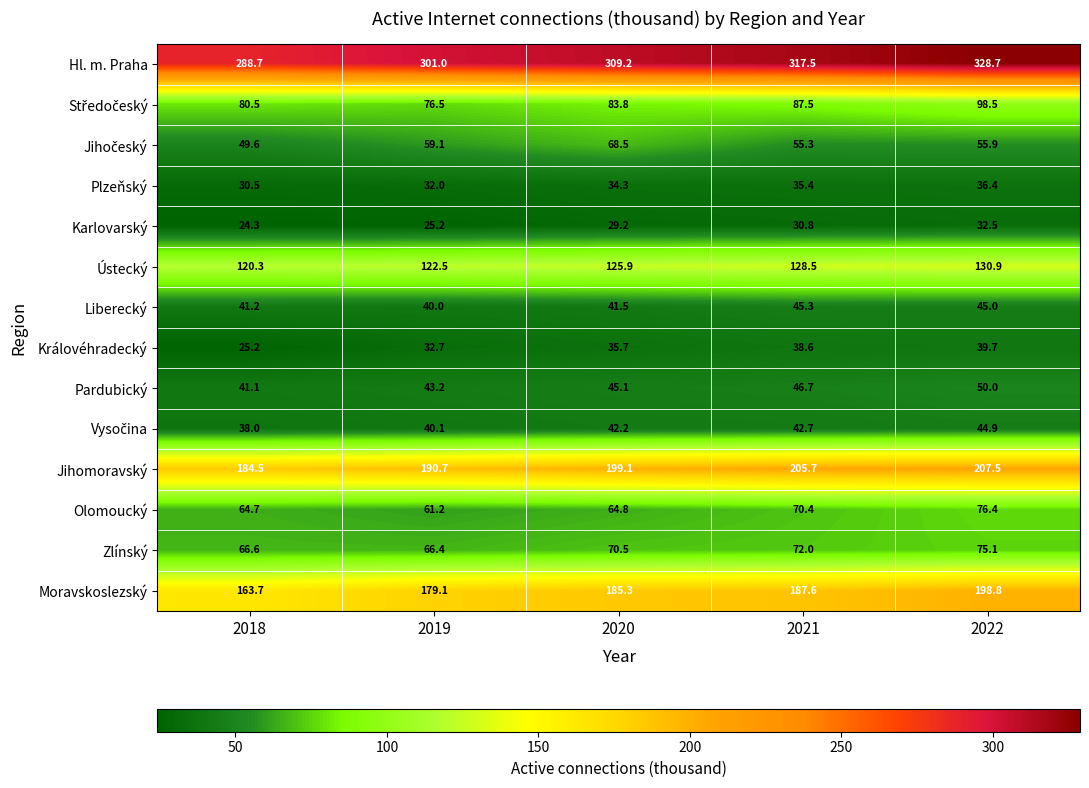

At which category is the sum across all series the highest?

2022